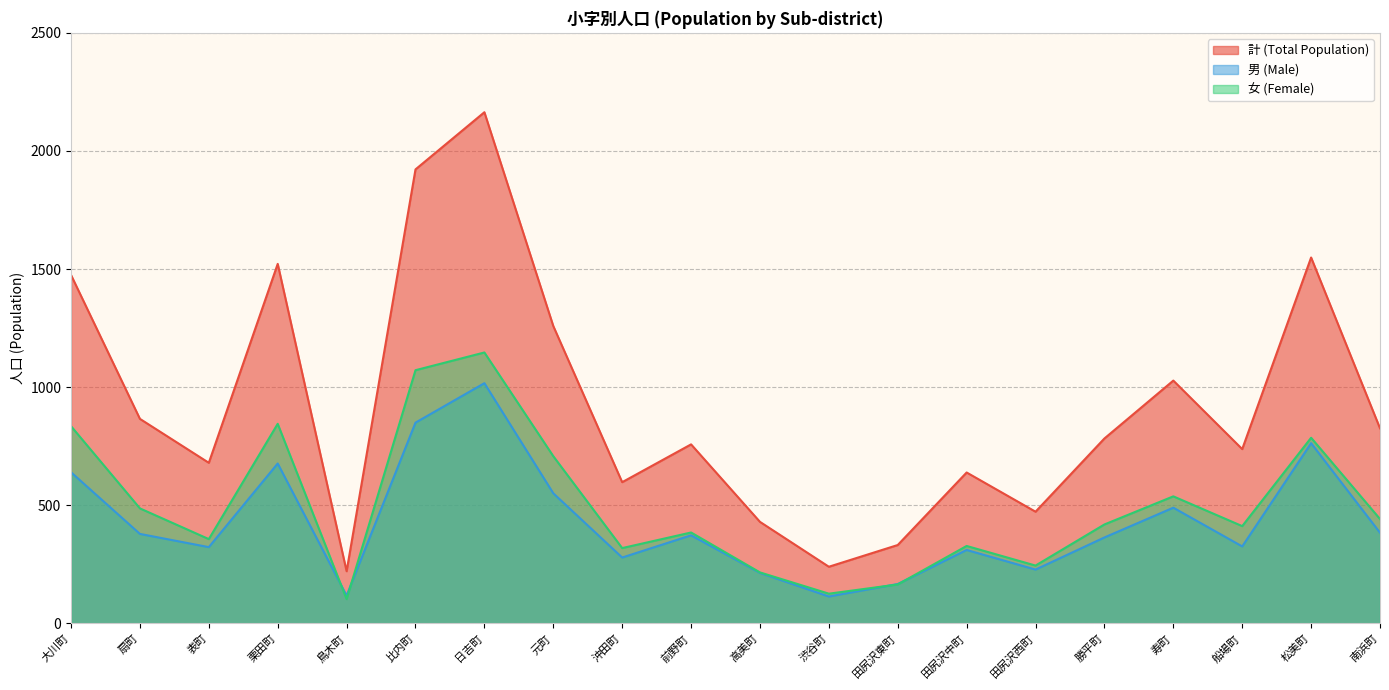

How many data points in 男 (Male) are less than 373?

10